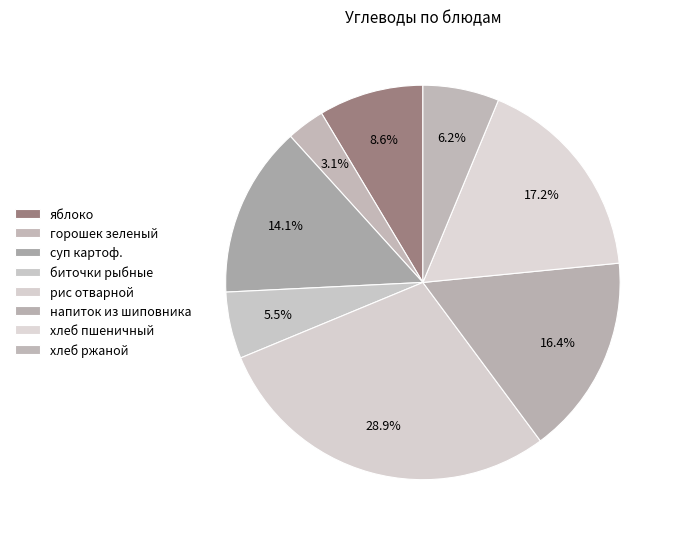

How many segments does this pie chart have?

8